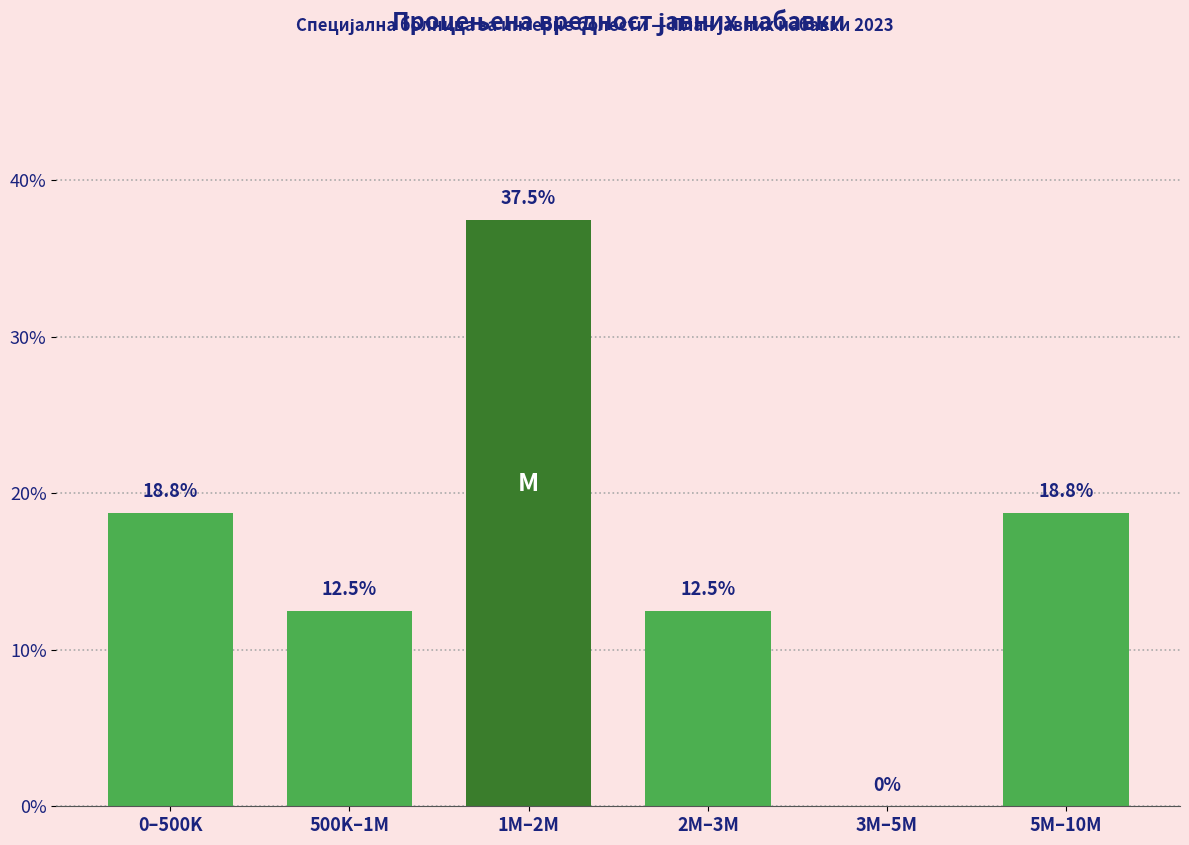

Reading left to right, list all the values displayed in this chart.

0–500K=18.8	500K–1M=12.5	1M–2M=37.5	2M–3M=12.5	3M–5M=0.0	5M–10M=18.8